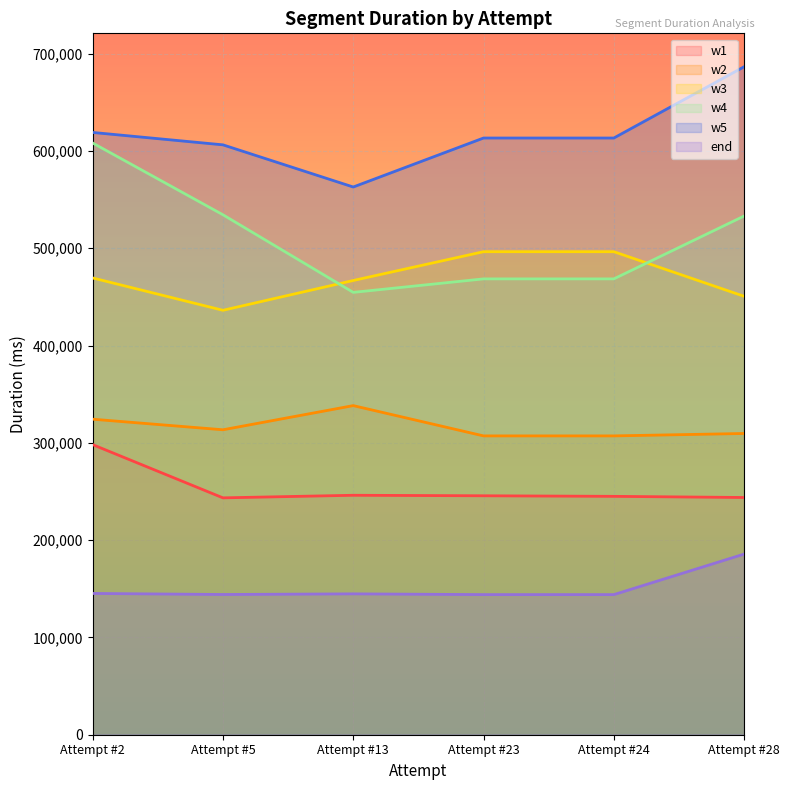

What is the total value across all series at Attempt #13?

2213695